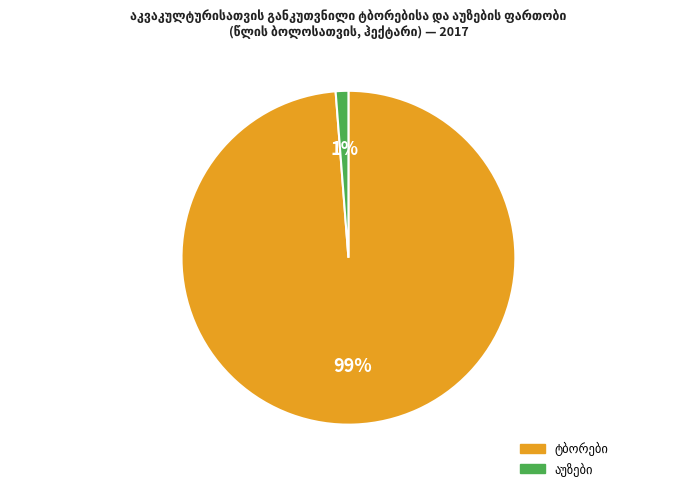

Is there a majority slice in this chart?

Yes